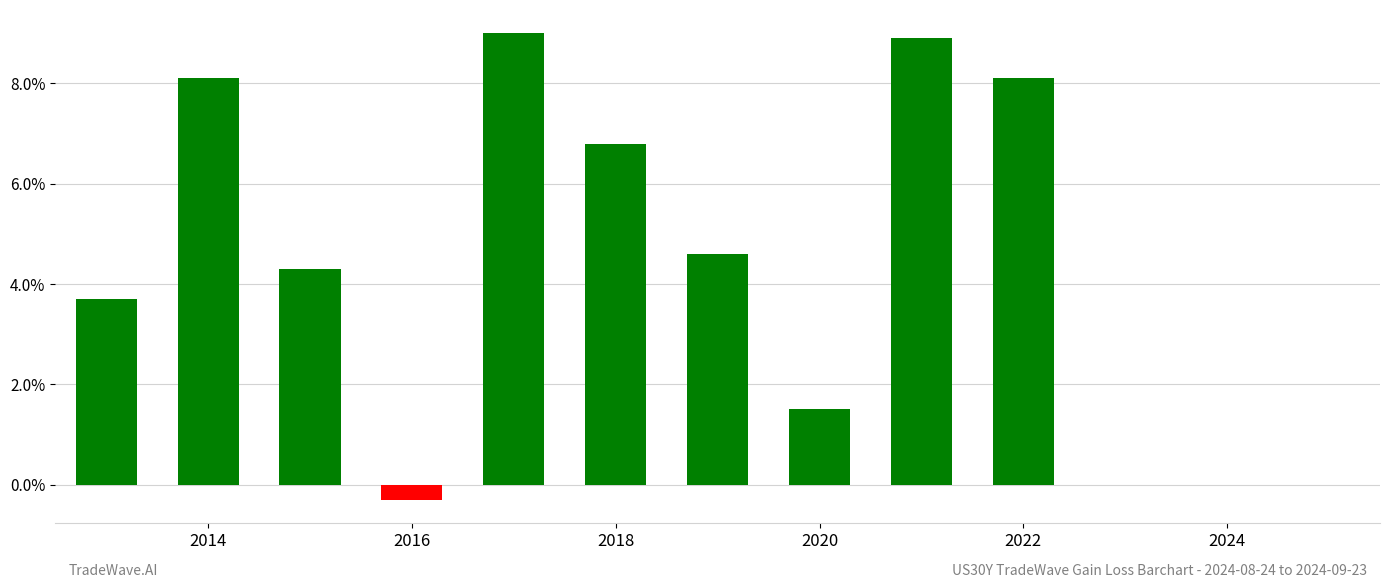

What is the sum of all values?

54.7